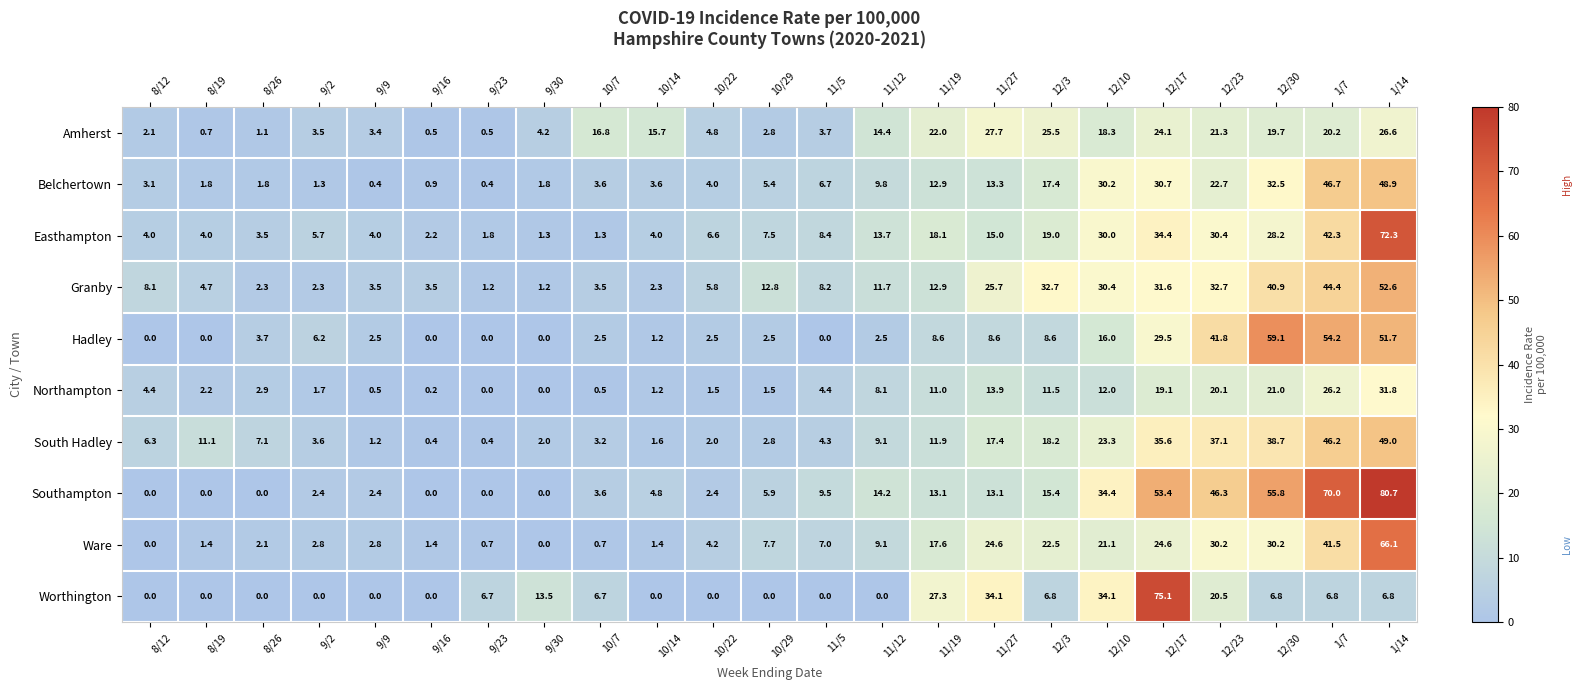

Which series has the largest range (max minus min)?

Southampton